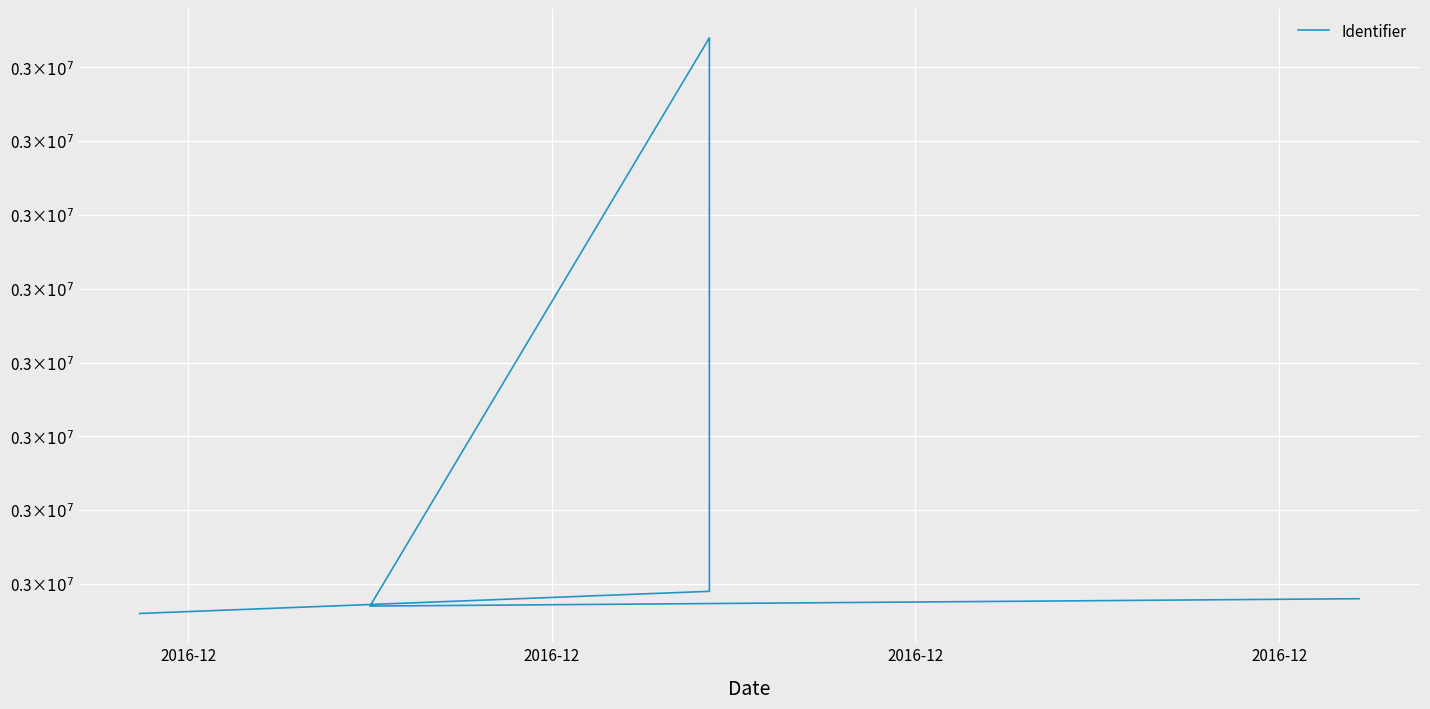

What is the sum of the values at 2016-12 and 2016-12?

5490453